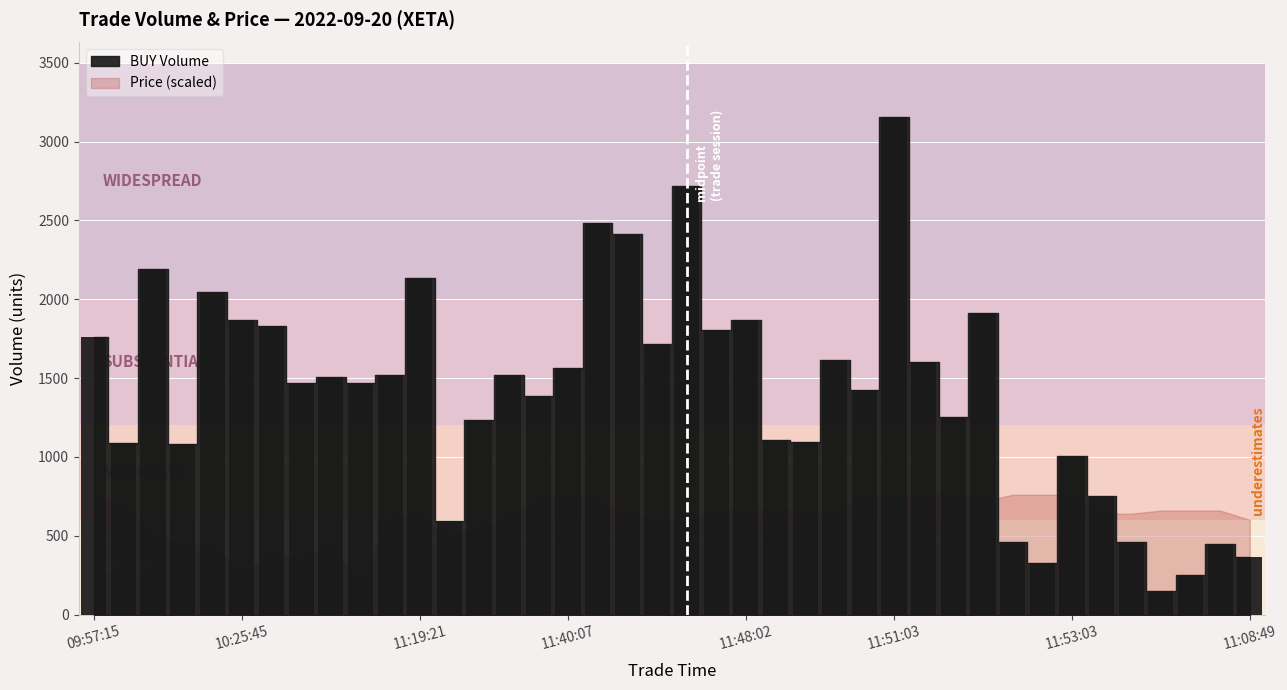

What is the minimum value shown in the chart?

149